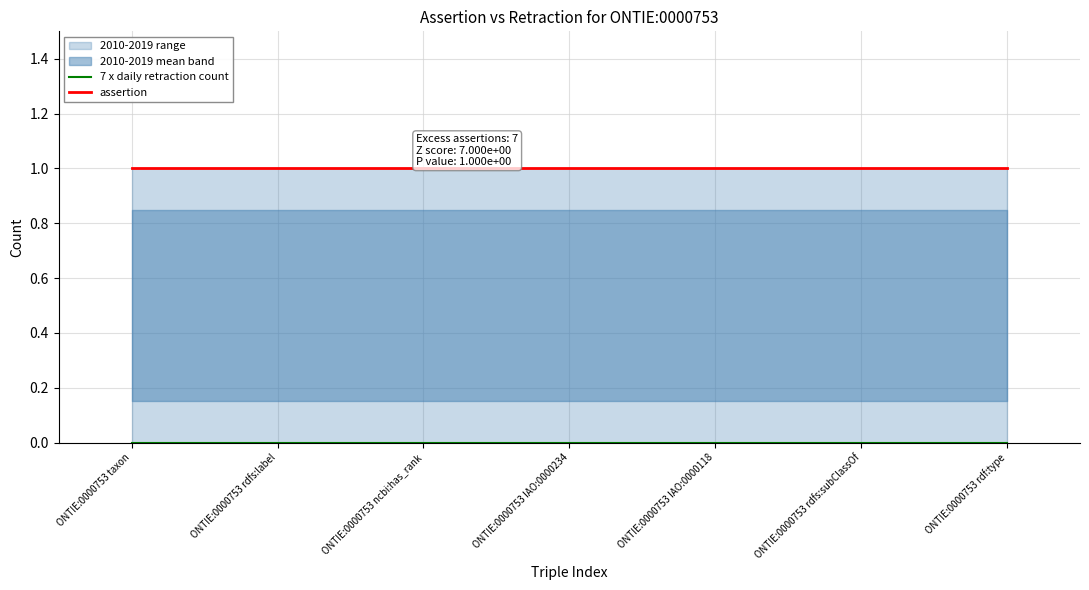

What position from the right is ONTIE:0000753 rdf:type?

1